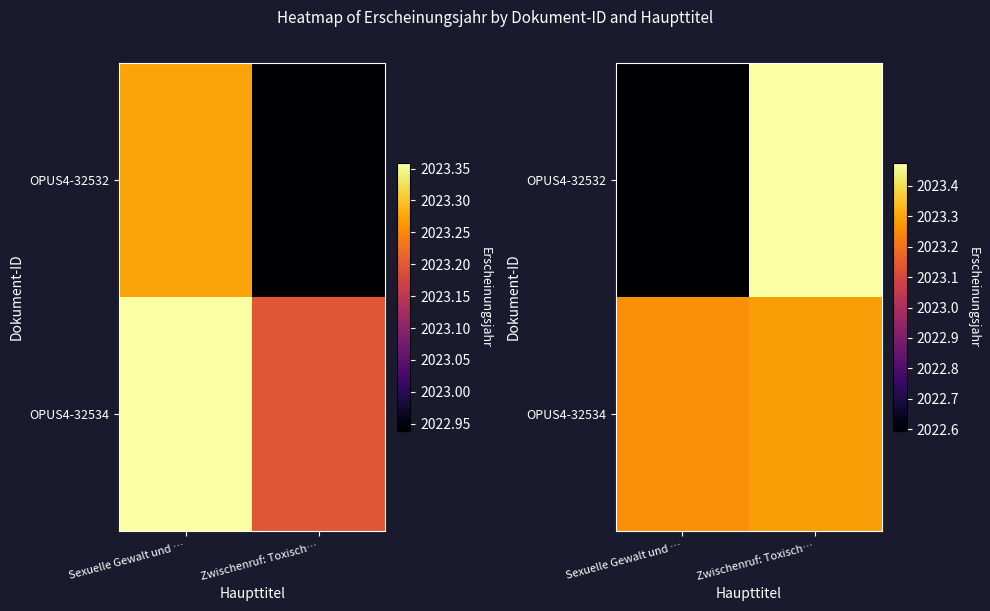

At how many categories does at least one series exceed 2023?

2